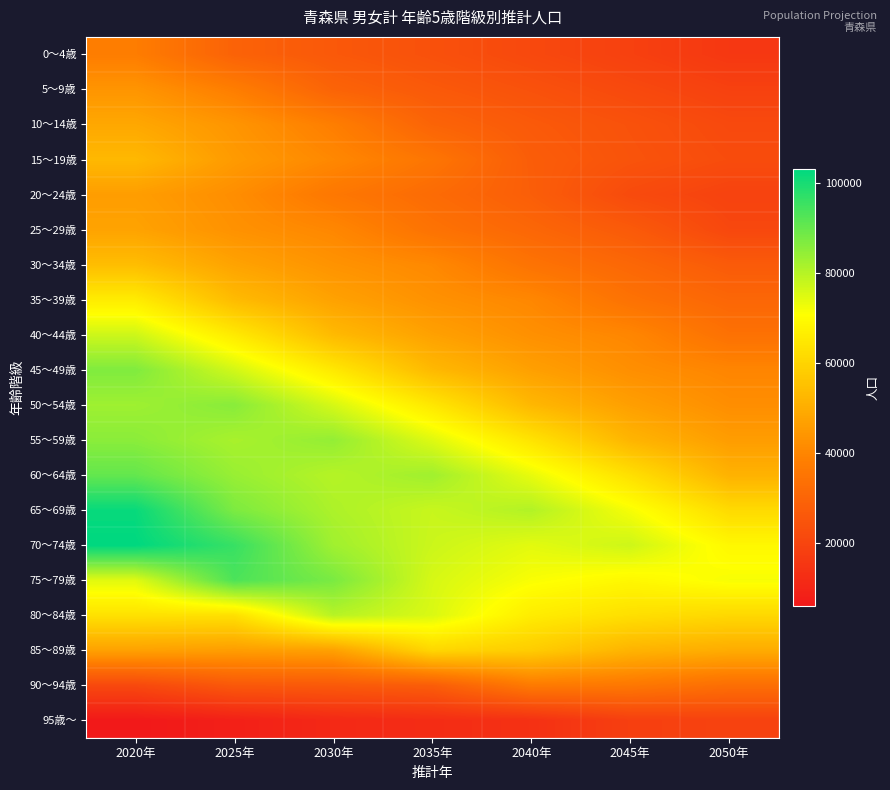

Rank the series at 2030年 from lowest to highest value.

95歳～, 0～4歳, 90～94歳, 5～9歳, 20～24歳, 10～14歳, 25～29歳, 15～19歳, 30～34歳, 85～89歳, 35～39歳, 40～44歳, 45～49歳, 50～54歳, 80～84歳, 60～64歳, 65～69歳, 70～74歳, 55～59歳, 75～79歳